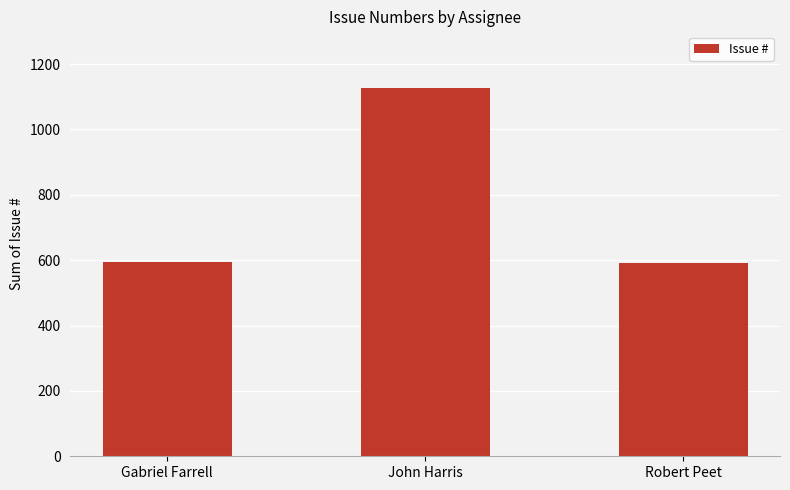

What is the label of the 3rd bar from the right?

Gabriel Farrell